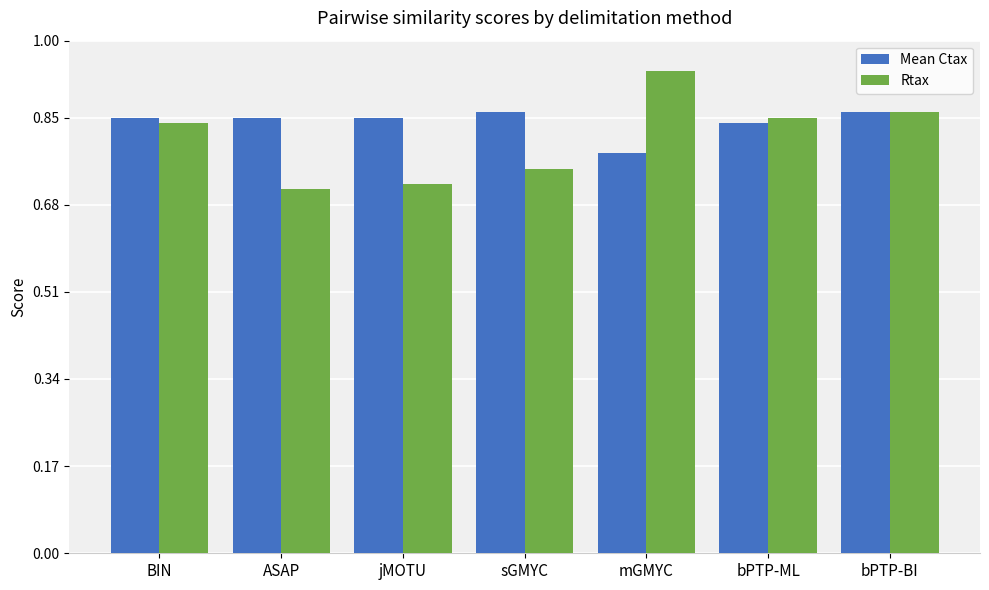

At which label is Mean Ctax closest to 0?

mGMYC